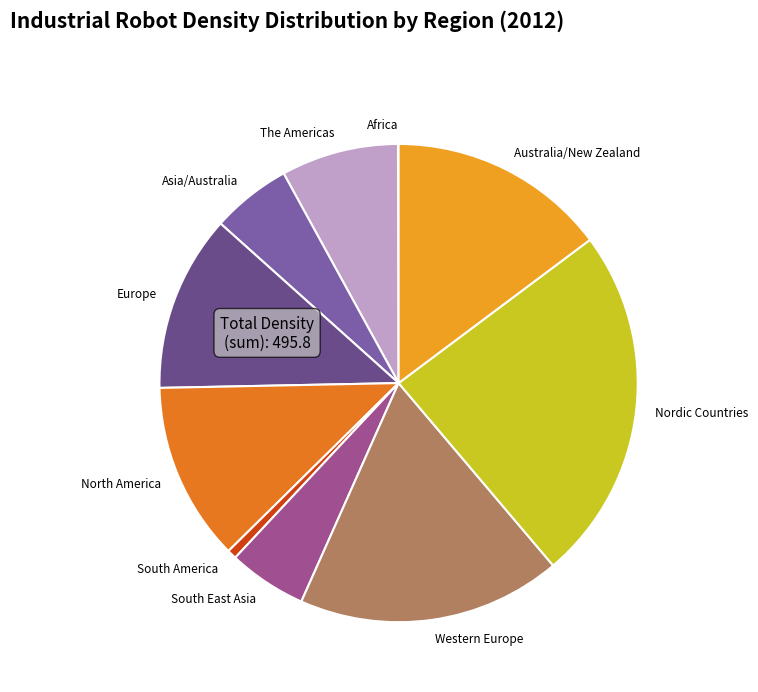

The Asia/Australia slice represents 1% of the pie. True or false?

False